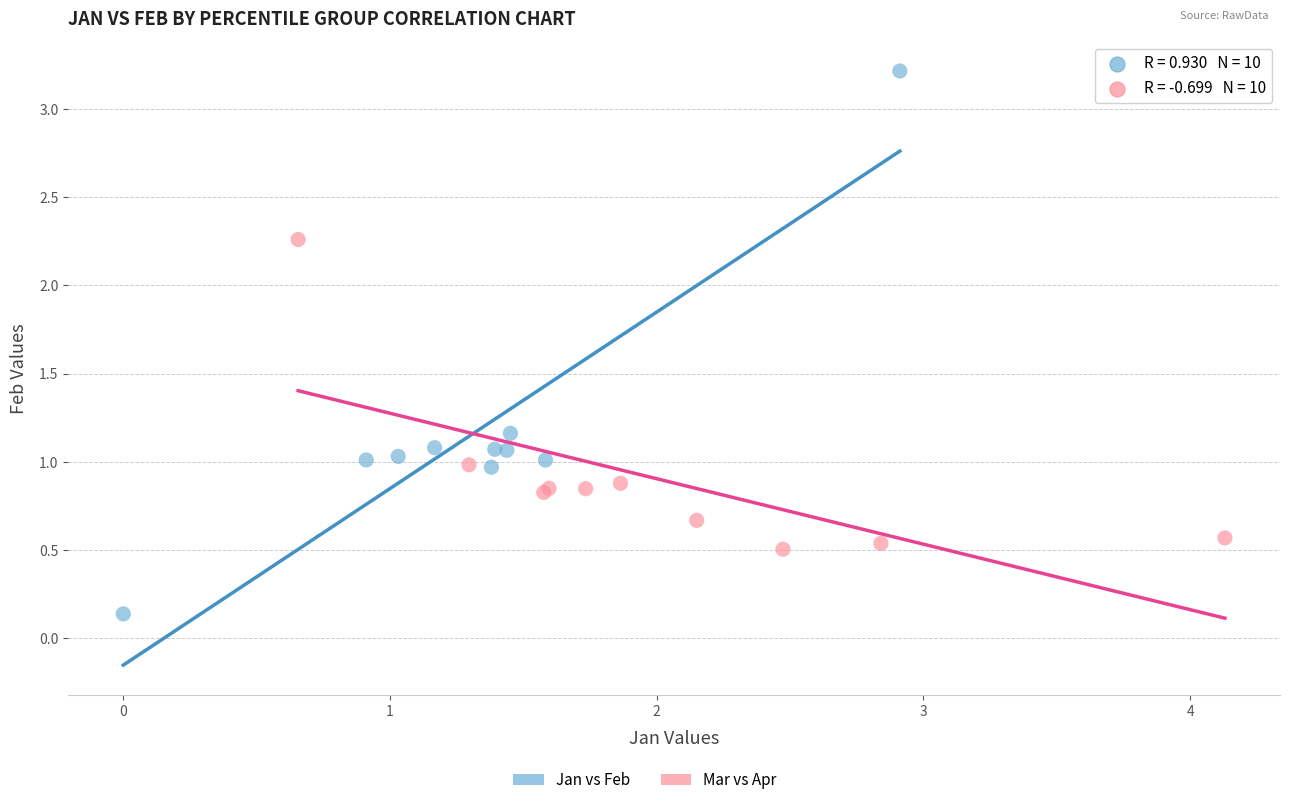

Which series has the widest spread of Y values?

Jan vs Feb